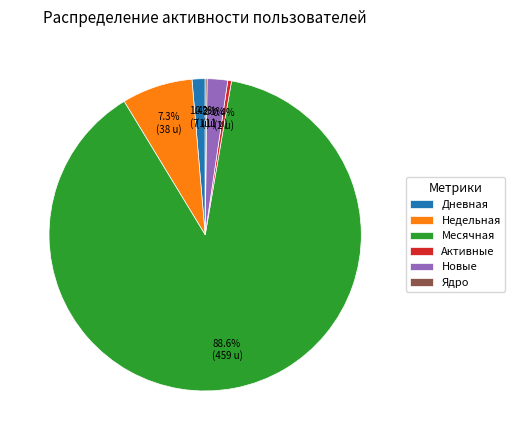

To the nearest percent, what percentage of the pie is Месячная?

89%